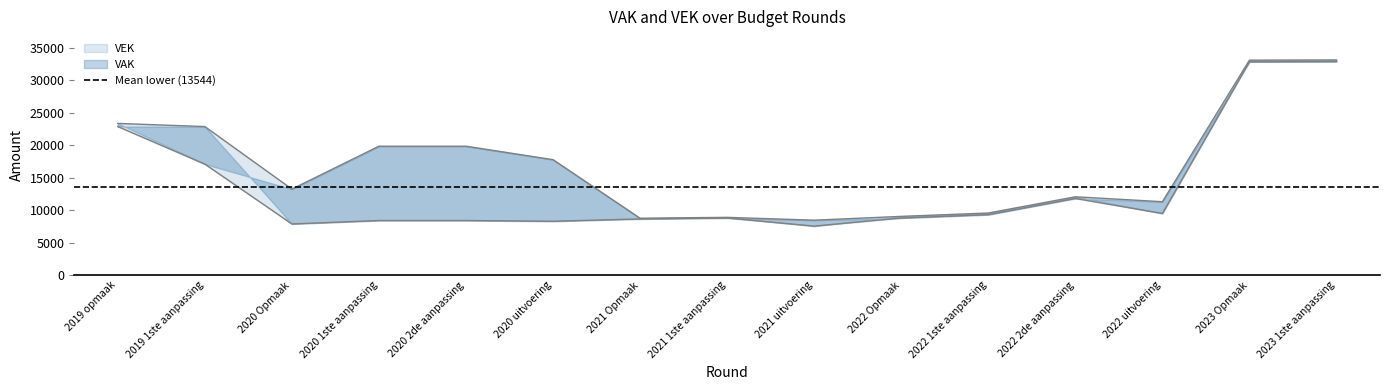

Is the value of VAK at 2022 1ste aanpassing greater than the value of VEK at 2023 Opmaak?

No